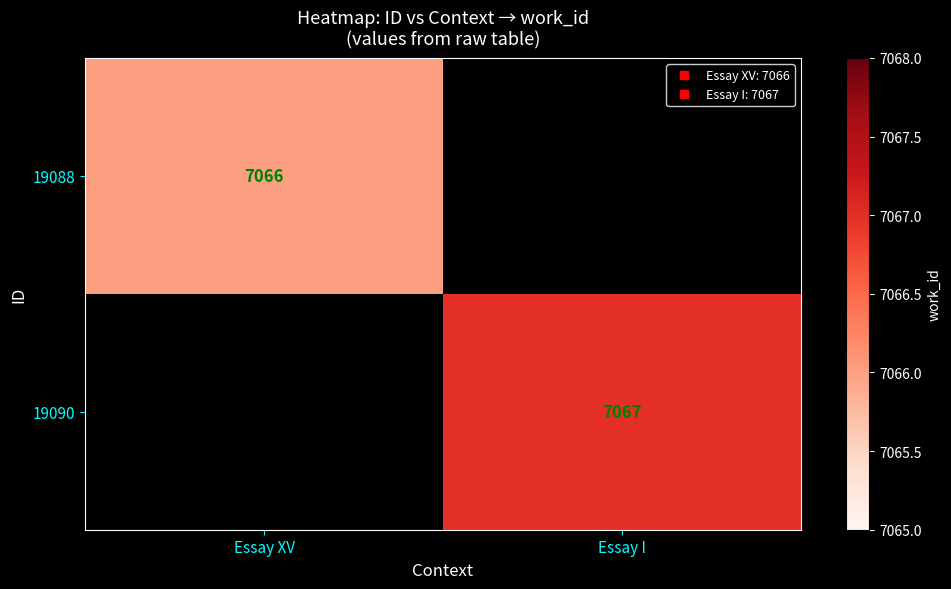

How many data points does each series have?

2